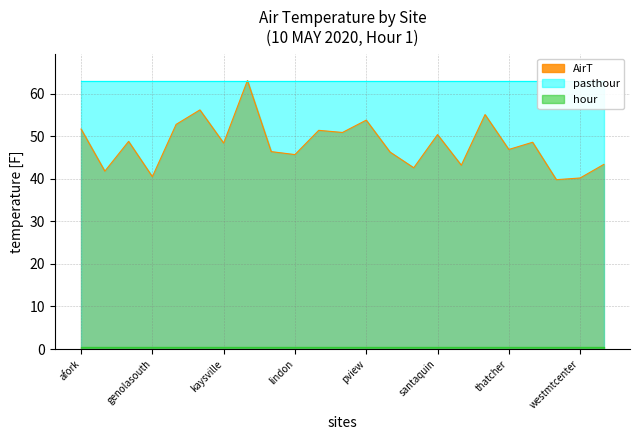

At which label does the data first exceed 48?

afork